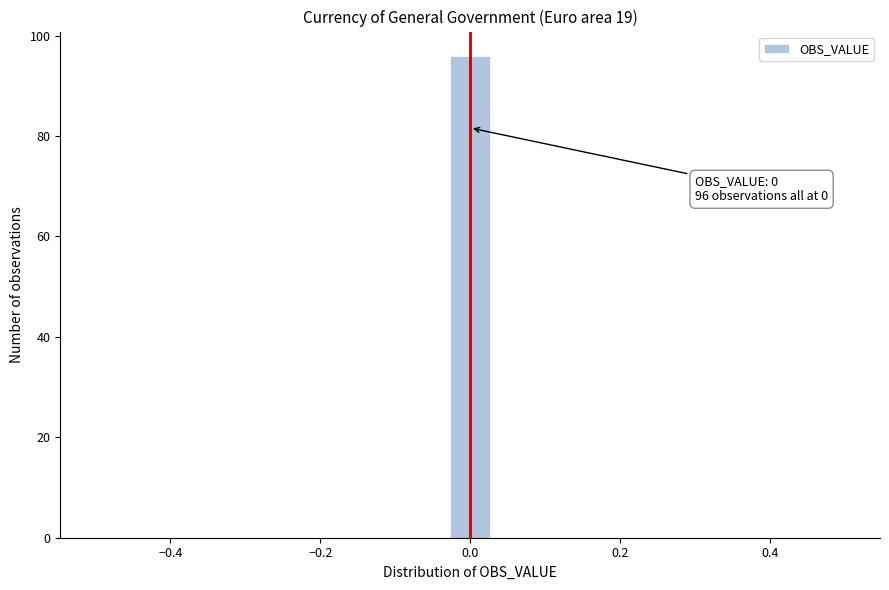

Read against the x-axis, roughly where is the centre of the tallest bar?

0.00